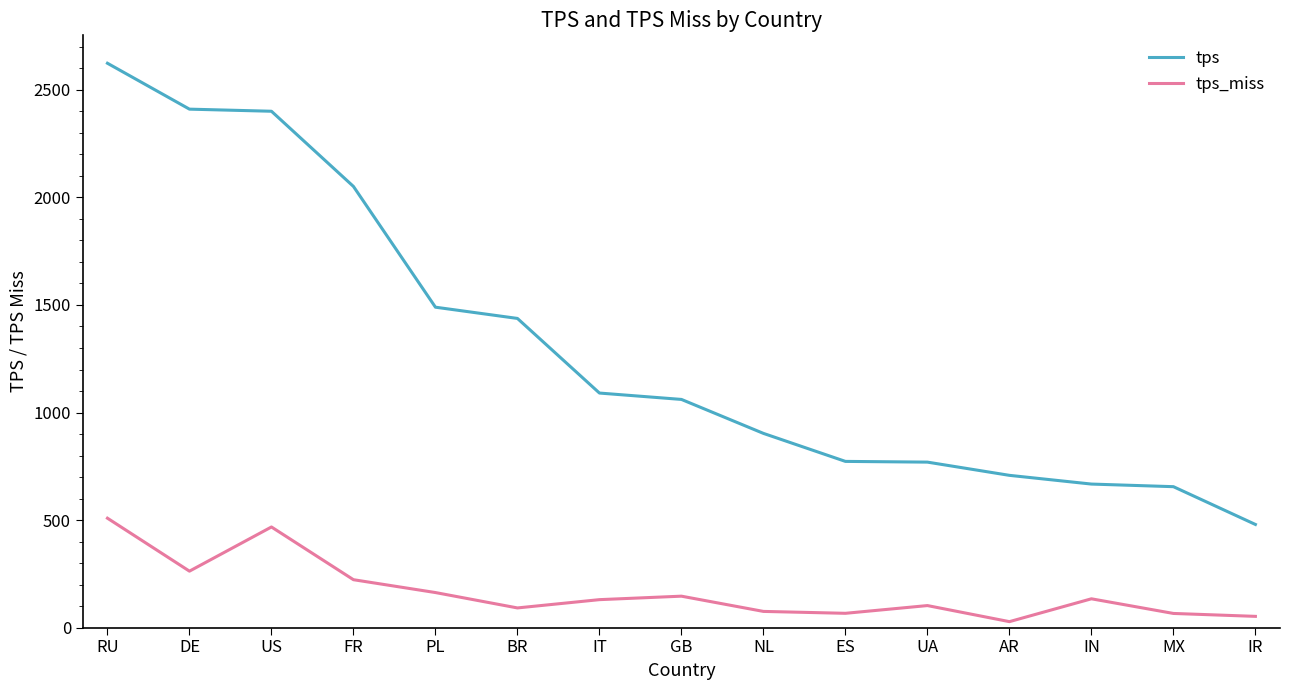

True or false: tps_miss and tps cross at least once.

False